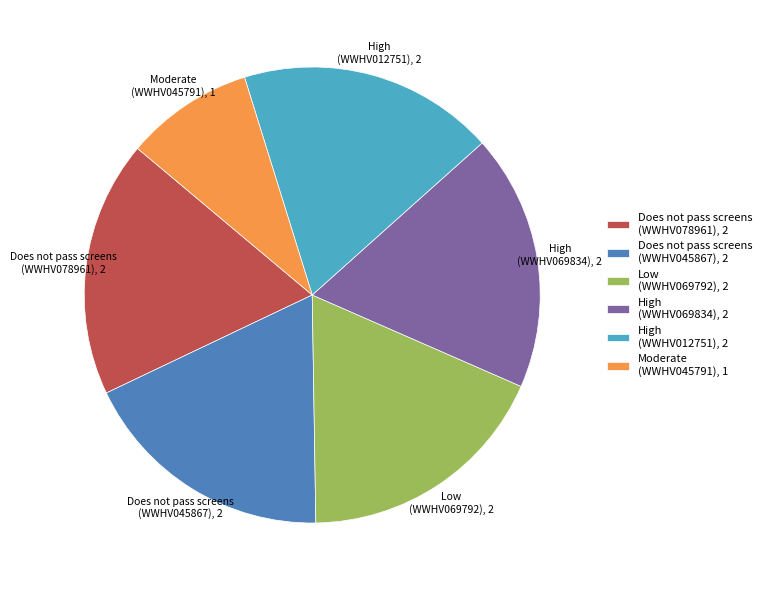

The Does not pass screens (WWHV045867) slice represents 26% of the pie. True or false?

False